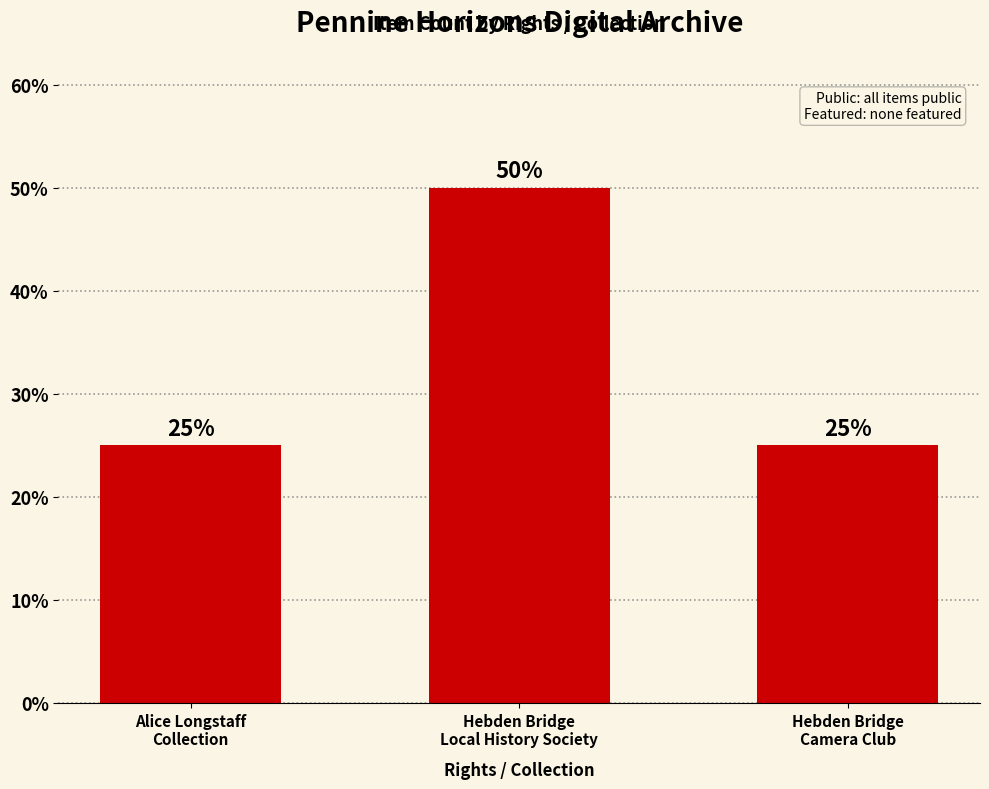

What is the sum of the values at Hebden Bridge
Local History Society and Alice Longstaff
Collection?

75